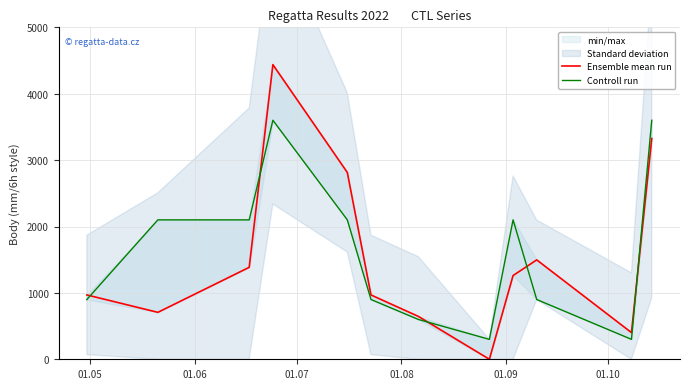

Which series has the largest range (max minus min)?

Ensemble mean run